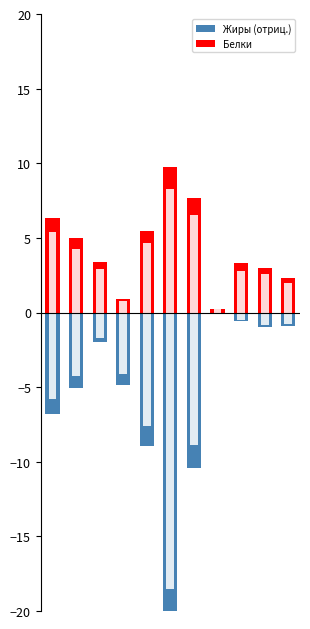

At how many categories does at least one series exceed 0?

11